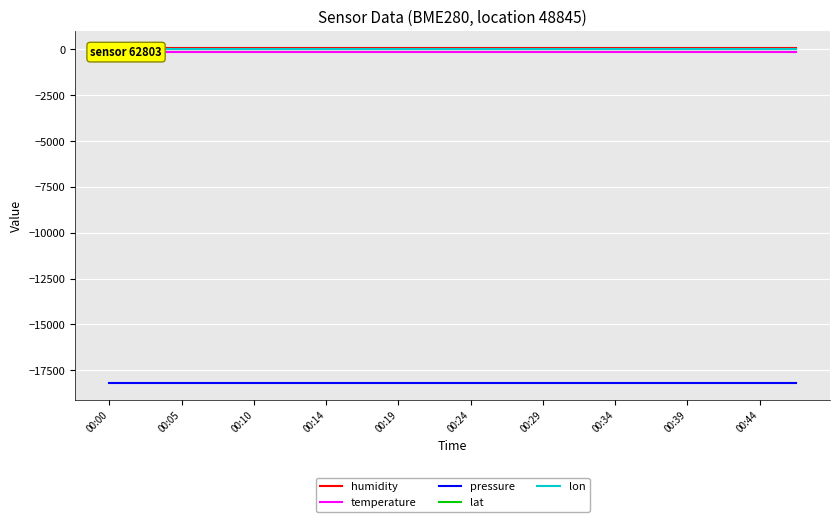

Reading left to right, transcribe all the data shown in this chart.

humidity: 100.0	100.0	100.0	100.0	100.0	100.0	100.0	100.0	100.0	100.0	100.0	100.0	100.0	100.0	100.0	100.0	100.0	100.0	100.0	100.0
temperature: -146.1	-146.1	-146.1	-146.1	-146.1	-146.1	-146.1	-146.1	-146.1	-146.1	-146.1	-146.1	-146.1	-146.1	-146.1	-146.1	-146.1	-146.1	-146.1	-146.1
pressure: -18184.5	-18184.5	-18184.5	-18184.5	-18184.5	-18184.5	-18184.5	-18184.5	-18184.5	-18184.5	-18184.5	-18184.5	-18184.5	-18184.5	-18184.5	-18184.5	-18184.5	-18184.5	-18184.5	-18184.5
lat: 47.4	47.4	47.4	47.4	47.4	47.4	47.4	47.4	47.4	47.4	47.4	47.4	47.4	47.4	47.4	47.4	47.4	47.4	47.4	47.4
lon: 8.5	8.5	8.5	8.5	8.5	8.5	8.5	8.5	8.5	8.5	8.5	8.5	8.5	8.5	8.5	8.5	8.5	8.5	8.5	8.5